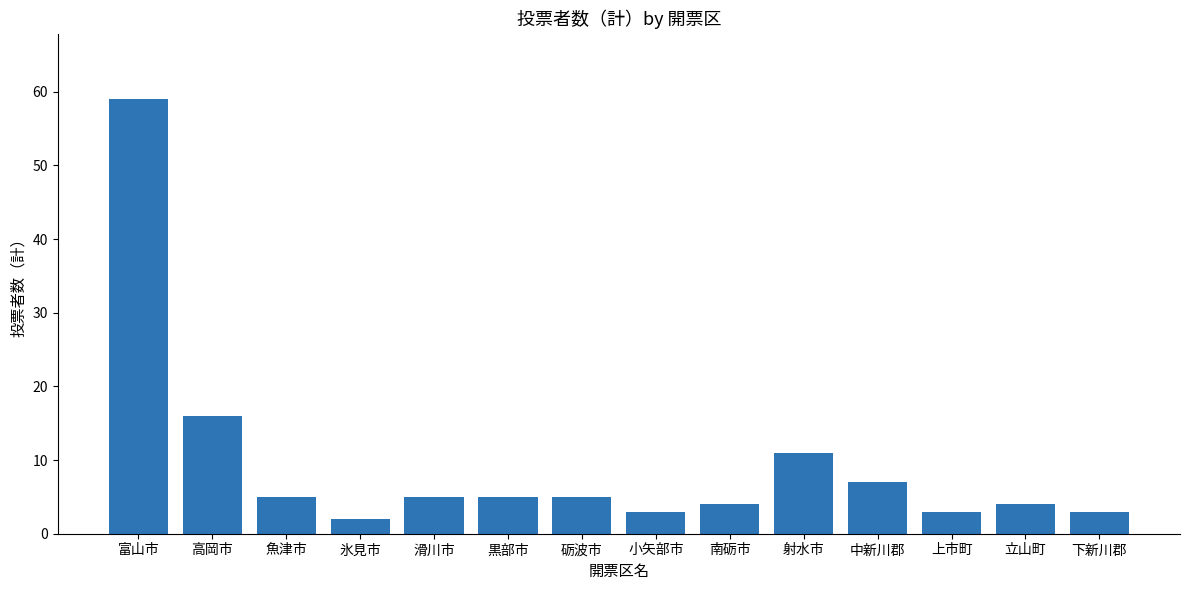

Is it true that the value at 小矢部市 is 3?

True